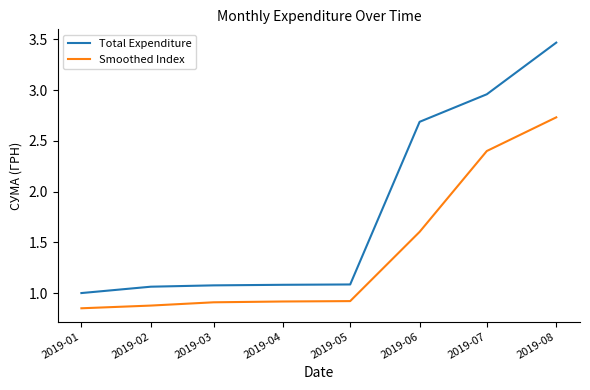

True or false: Total Expenditure has a value of 0.4 at 2019-03.

False